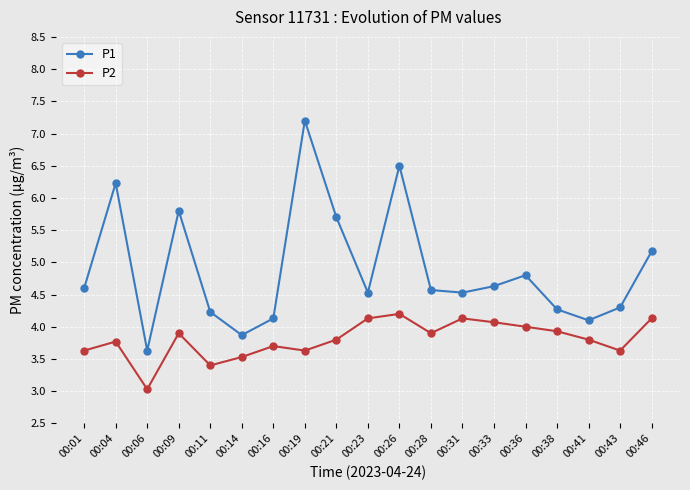

The P2 series shows 2.3 at 00:26. True or false?

False